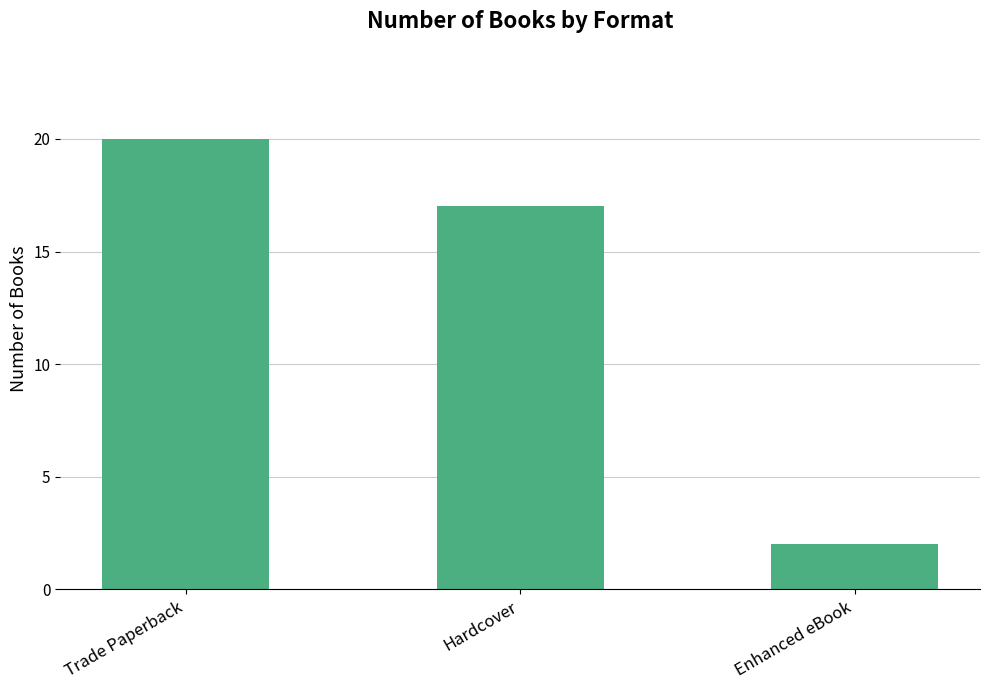

Between Enhanced eBook and Trade Paperback, which is larger?

Trade Paperback